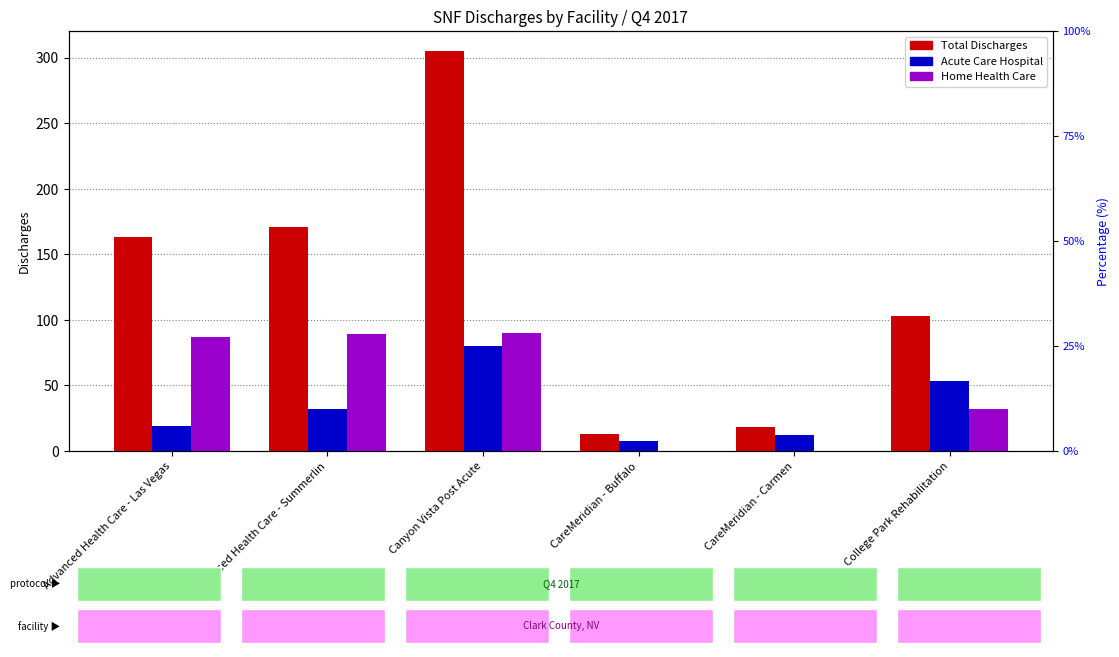

The Total Discharges series shows 30 at CareMeridian - Carmen. True or false?

False